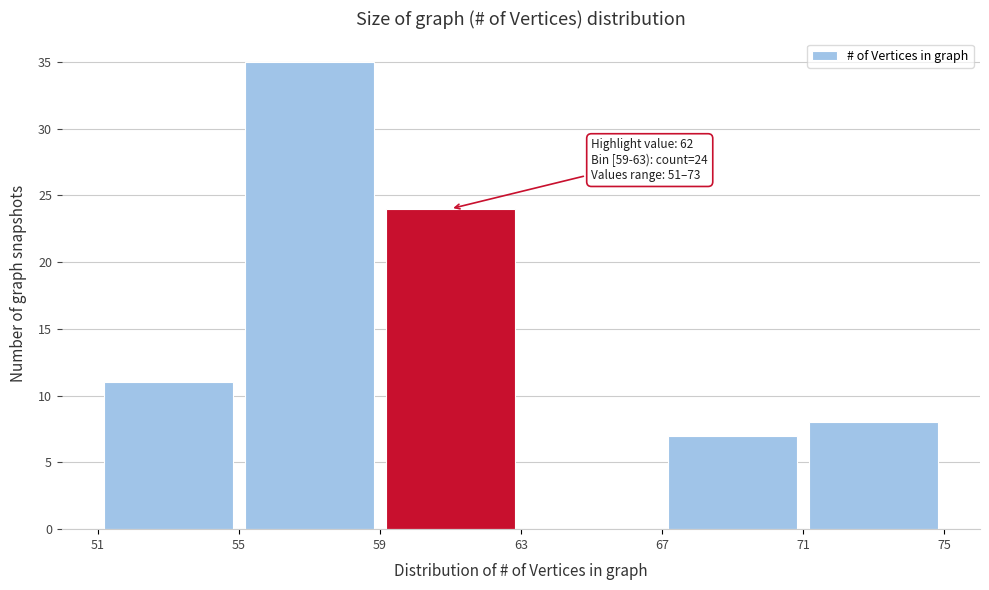

Over which range of the x-axis is the bar tallest?

55 to 59